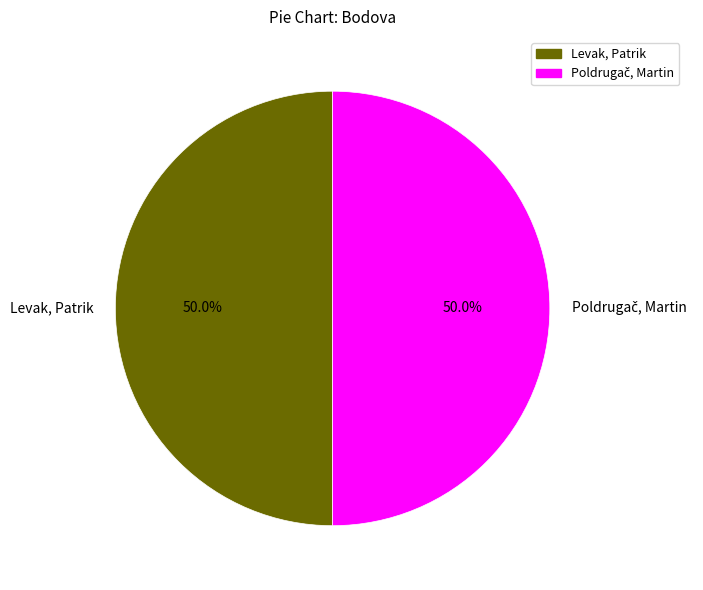

What percentage is the Levak, Patrik slice, to the nearest percent?

50%